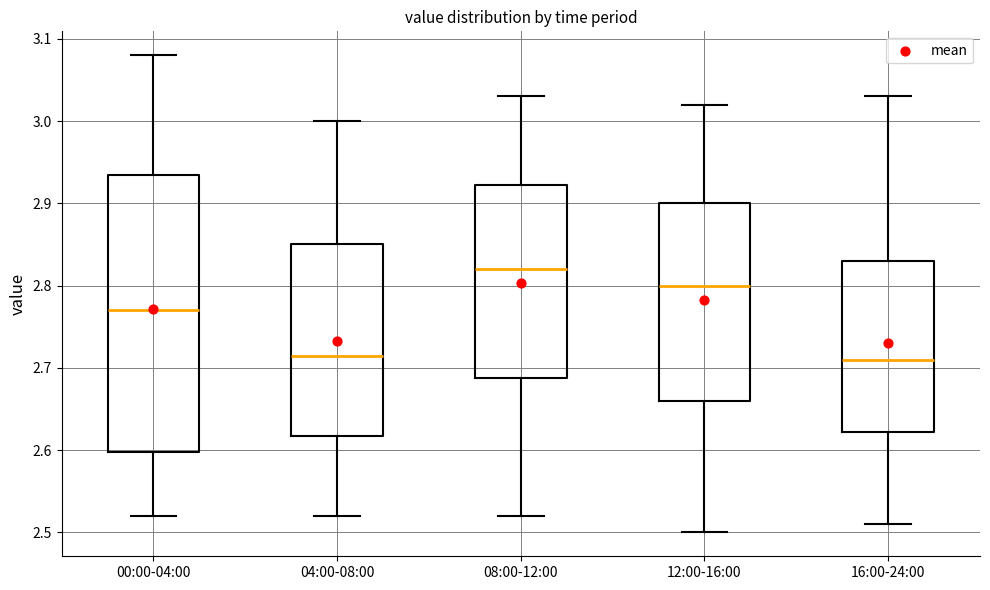

Reading left to right, transcribe this box plot: for each box, give where its median line is, the range the box spans, and where its two whiskers end, as read against the y-axis. The values are not printed on the chart, so give them approximately, as read against the axis.

00:00-04:00: median 2.77, box 2.60 to 2.94, whiskers 2.52 to 3.08
04:00-08:00: median 2.72, box 2.62 to 2.85, whiskers 2.52 to 3.00
08:00-12:00: median 2.82, box 2.69 to 2.92, whiskers 2.52 to 3.03
12:00-16:00: median 2.80, box 2.66 to 2.90, whiskers 2.50 to 3.02
16:00-24:00: median 2.71, box 2.62 to 2.83, whiskers 2.51 to 3.03